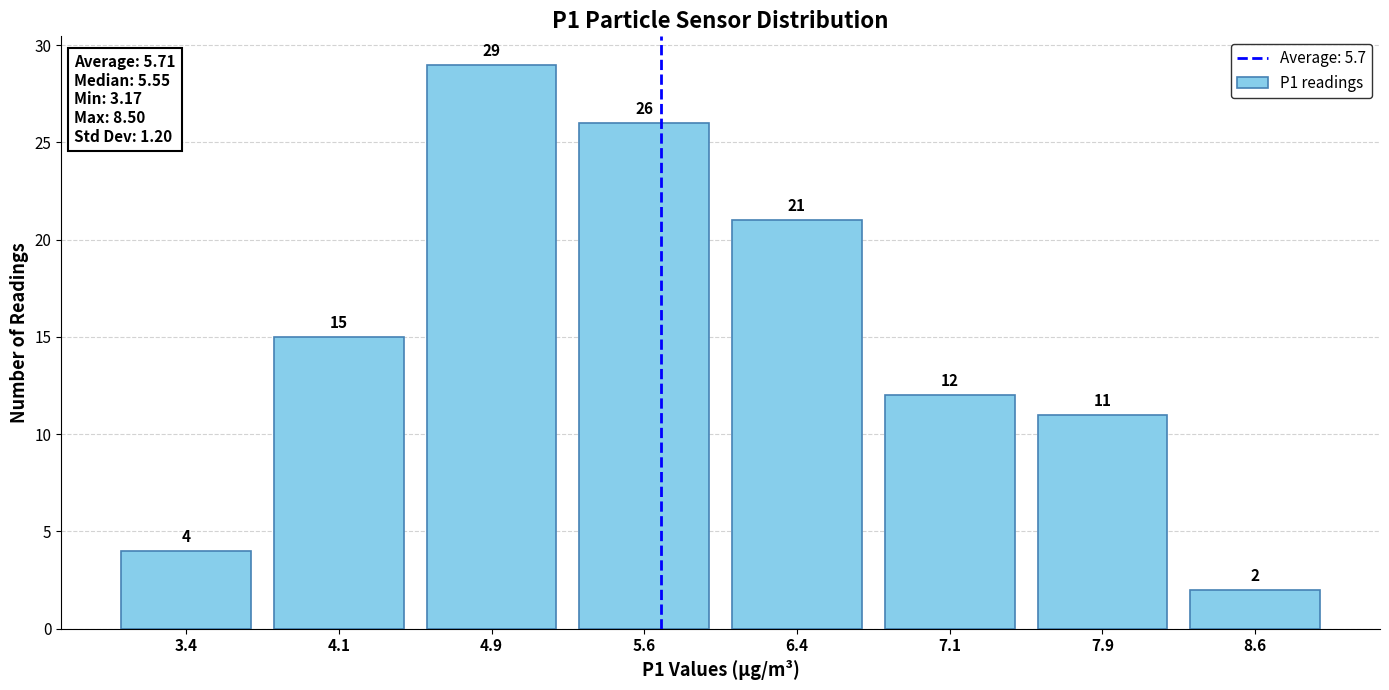

Reading left to right, transcribe this chart: for each bar, give the range it covers on the x-axis and its height. The bar edges are not printed on the chart, so give them approximately, as read against the axis.

3.00 to 3.75: 4
3.75 to 4.50: 15
4.50 to 5.25: 29
5.25 to 6.00: 26
6.00 to 6.75: 21
6.75 to 7.50: 12
7.50 to 8.25: 11
8.25 to 9.00: 2